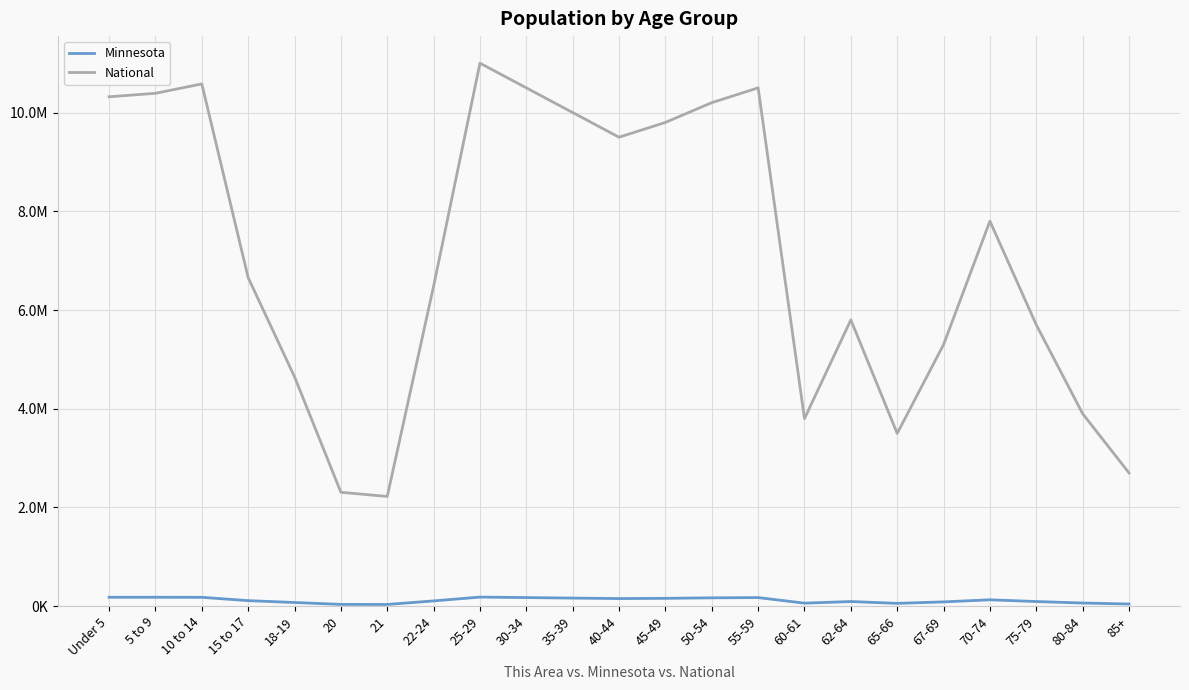

What is the sum of all Minnesota values?

2735631